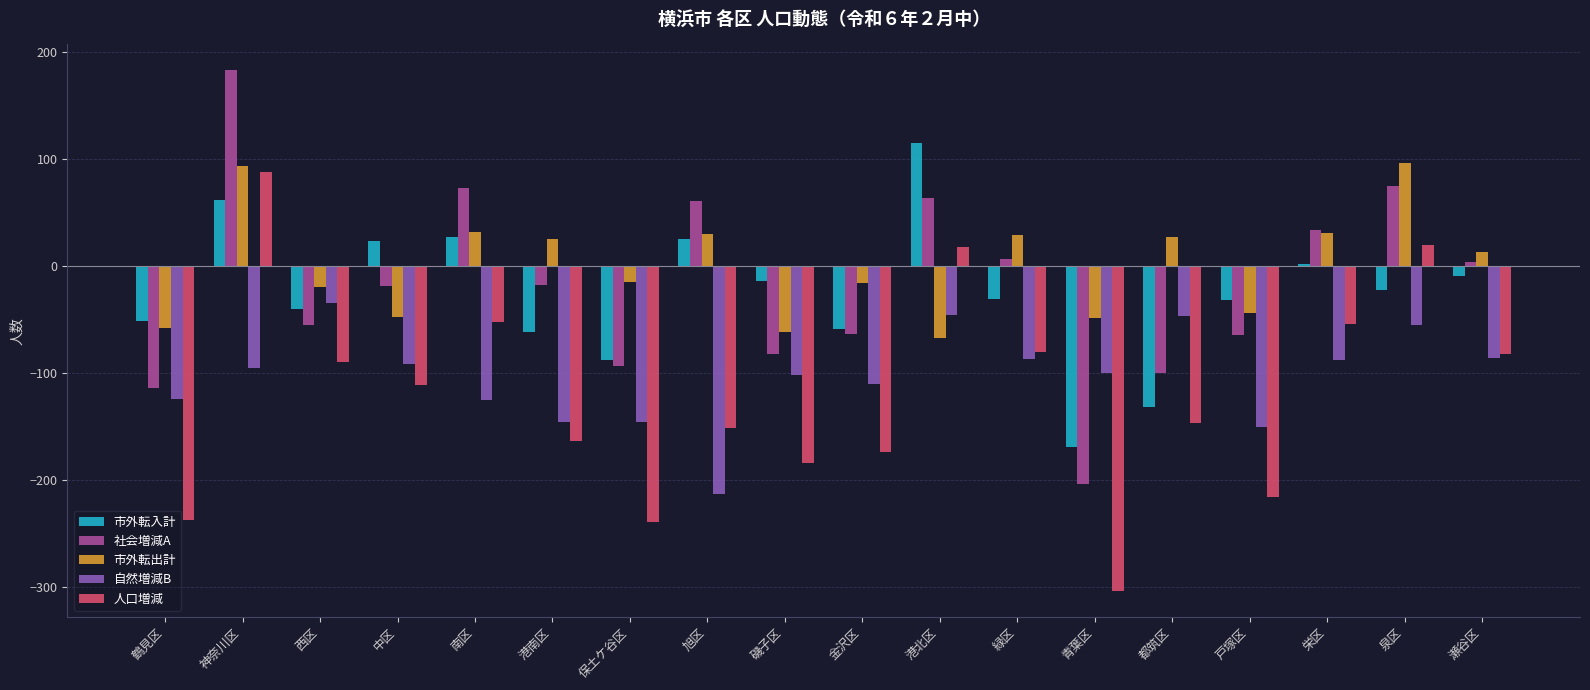

What is the label of the 7th bar from the right?

緑区